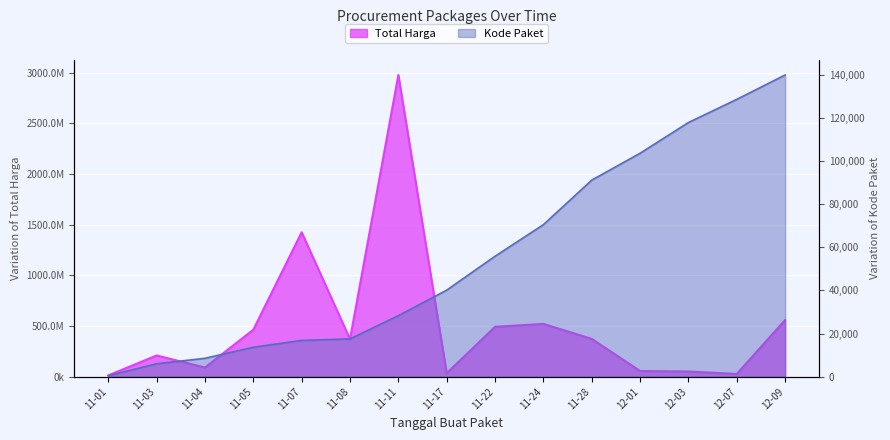

What is the difference between the maximum and minimum values in the Total Harga series?

2966175740